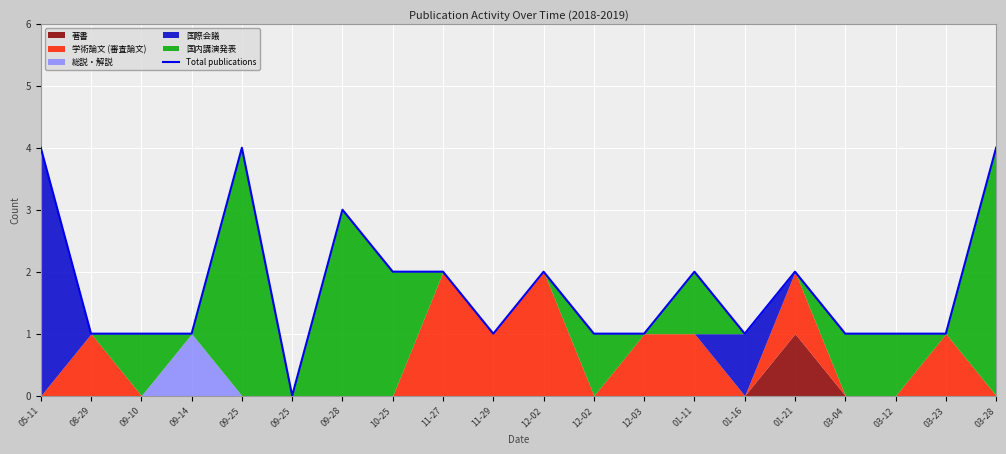

How many points are higher than both their immediate neighbors (excluding endpoints)?

5